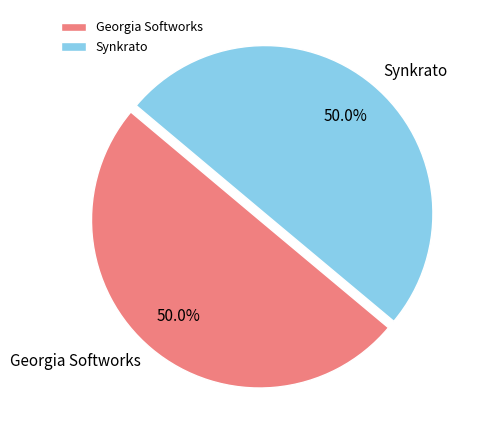

How much of the chart is everything except Georgia Softworks?

50.0%